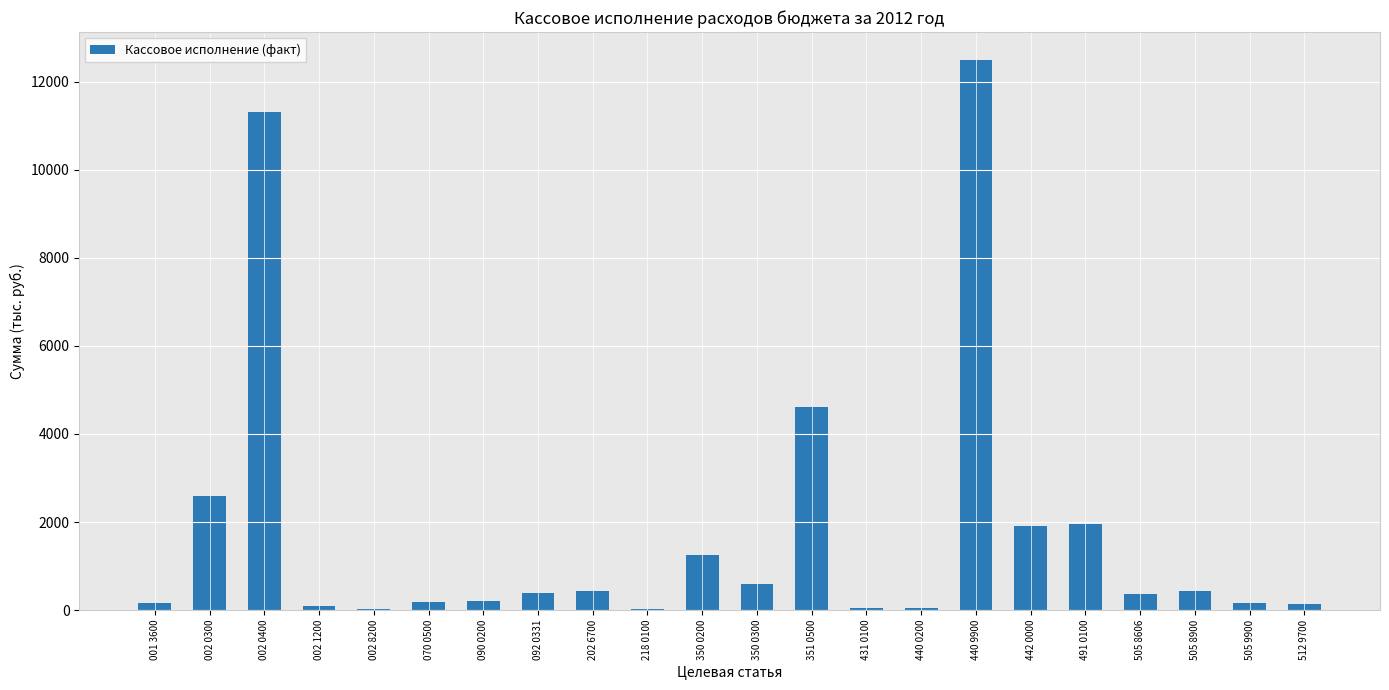

Which has a higher value, 002 0400 or 350 0200?

002 0400